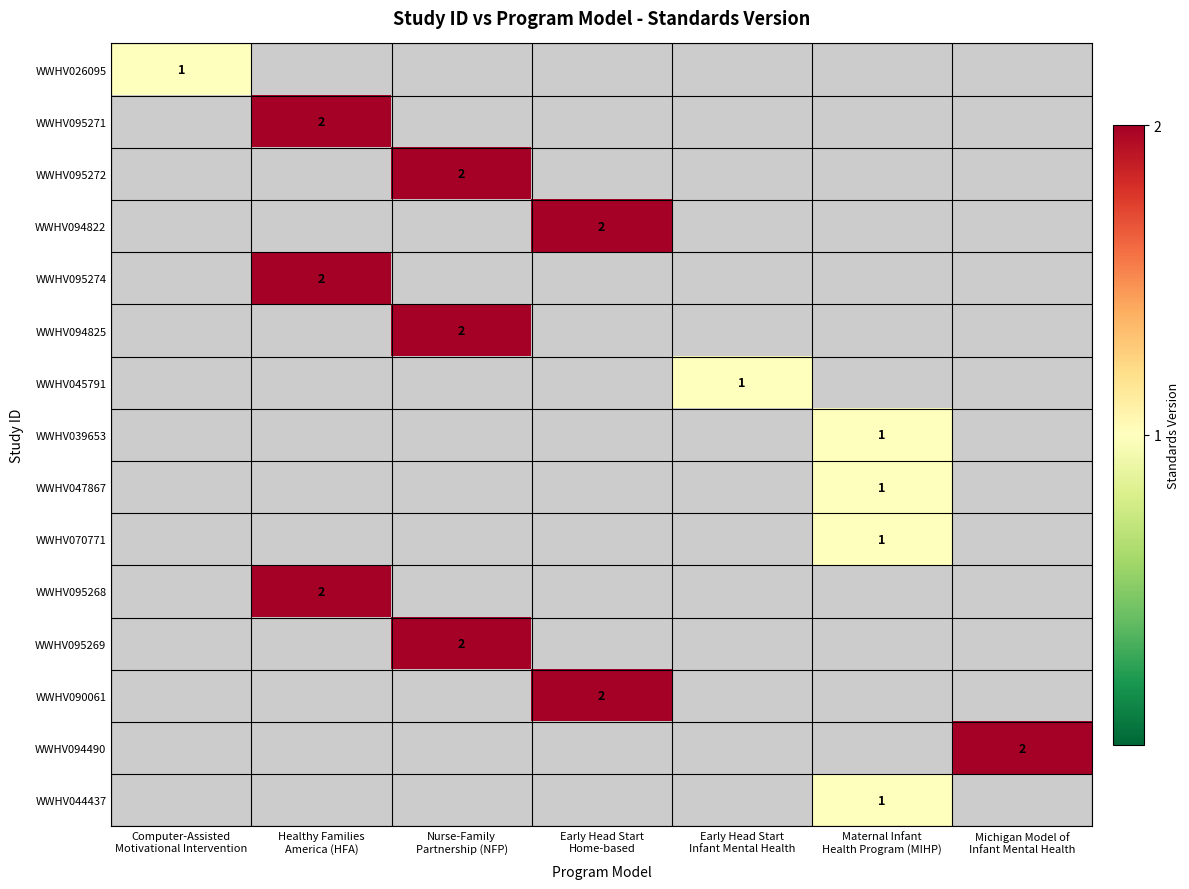

List the series in order of their peak value, highest first.

WWHV095271, WWHV095272, WWHV094822, WWHV095274, WWHV094825, WWHV095268, WWHV095269, WWHV090061, WWHV094490, WWHV026095, WWHV045791, WWHV039653, WWHV047867, WWHV070771, WWHV044437